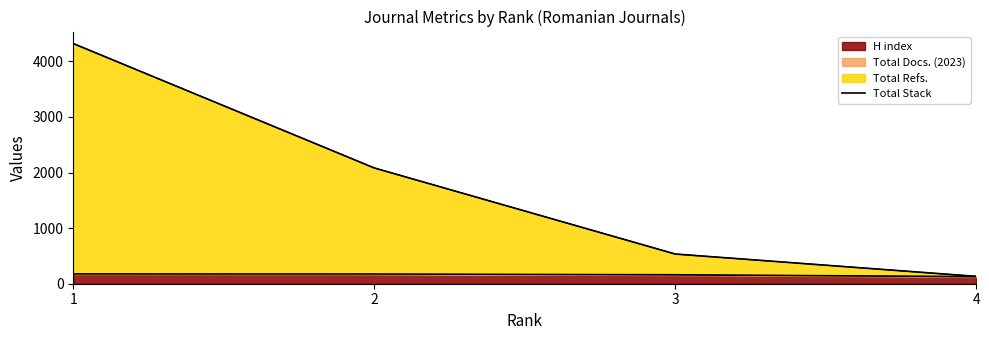

At which label does the data first exceed 2082?

1